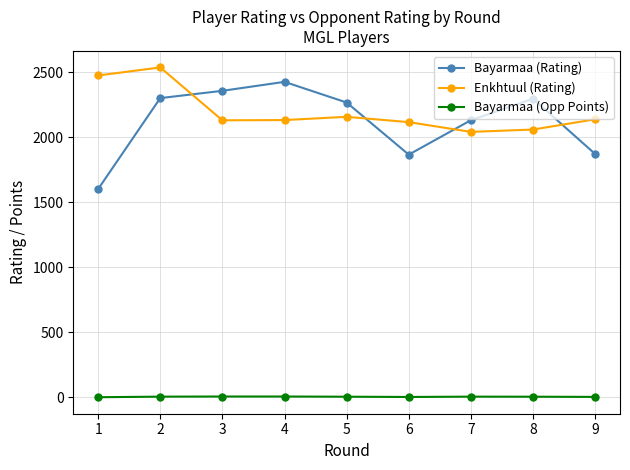

What is the sum of the Bayarmaa (Opp Points) values at 6 and 2?

9.5